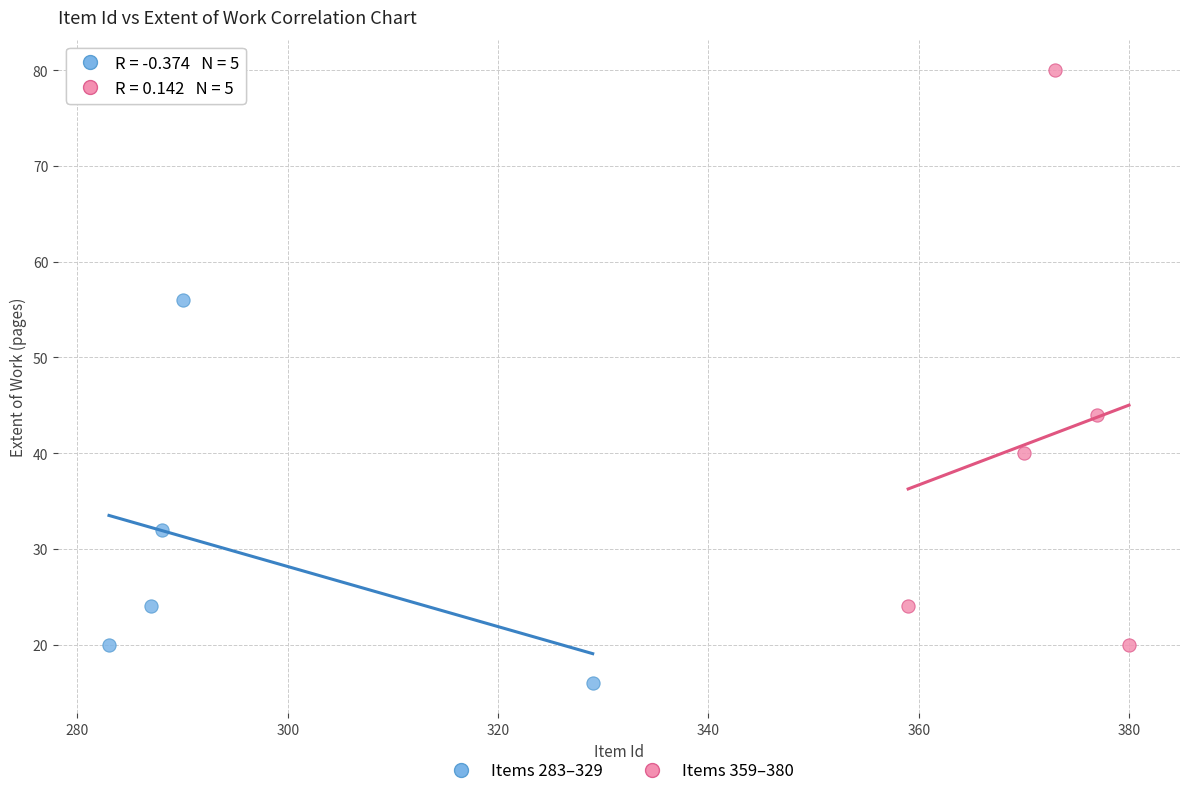

Which series contains the lowest Y value?

Items 283–329